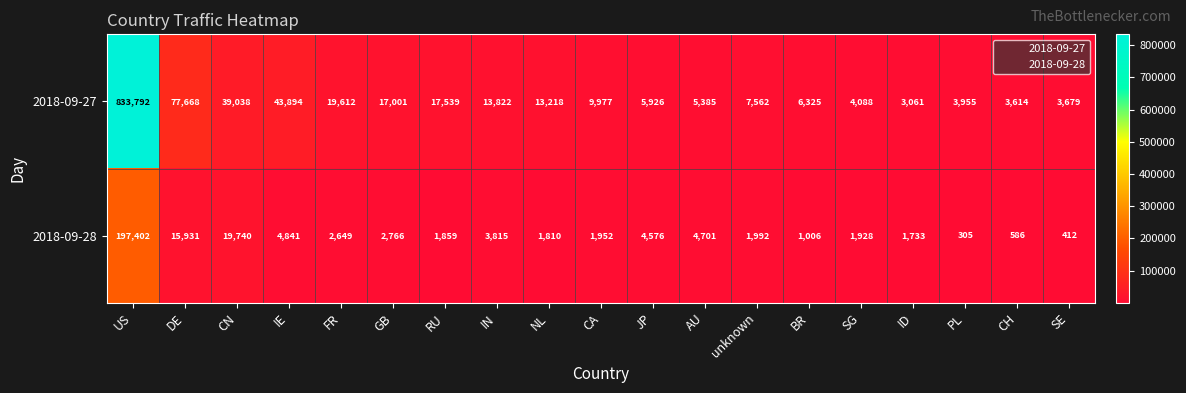

Where does the 2018-09-27 series first go above 9977?

US